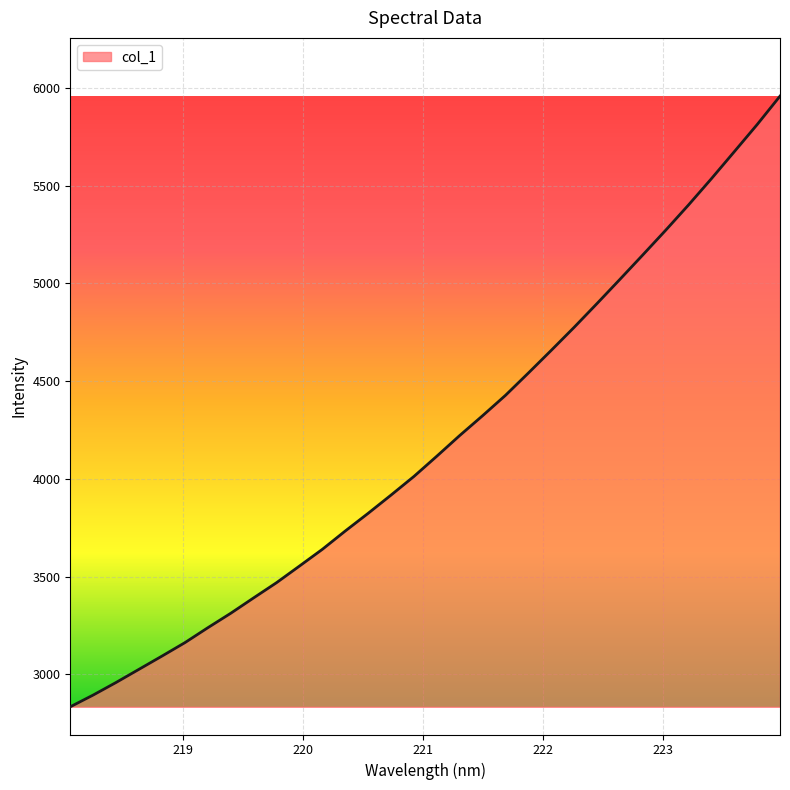

What is the greatest value displayed?

5957.7